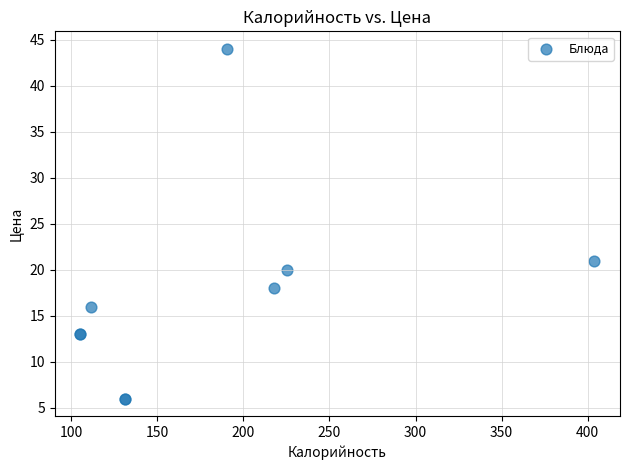

What Y value in the scatter plot is closest to 25?

21